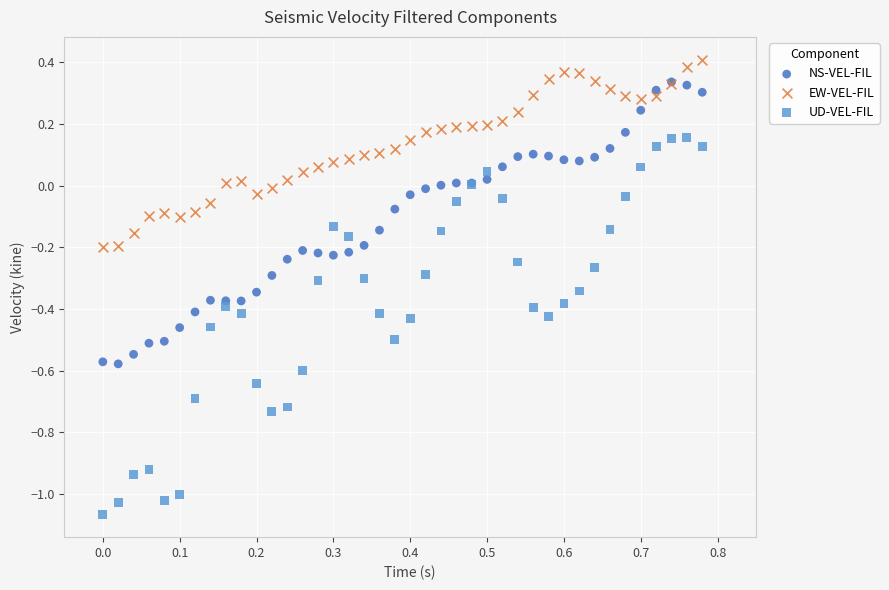

What are all the series names shown in the legend?

NS-VEL-FIL, EW-VEL-FIL, UD-VEL-FIL